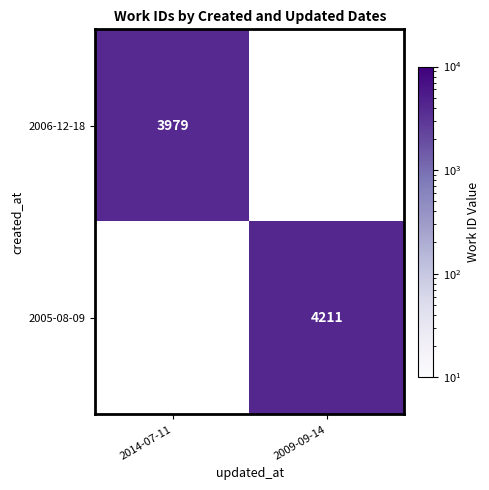

Is the value of 2006-12-18 at 2014-07-11 greater than the value of 2005-08-09 at 2009-09-14?

No